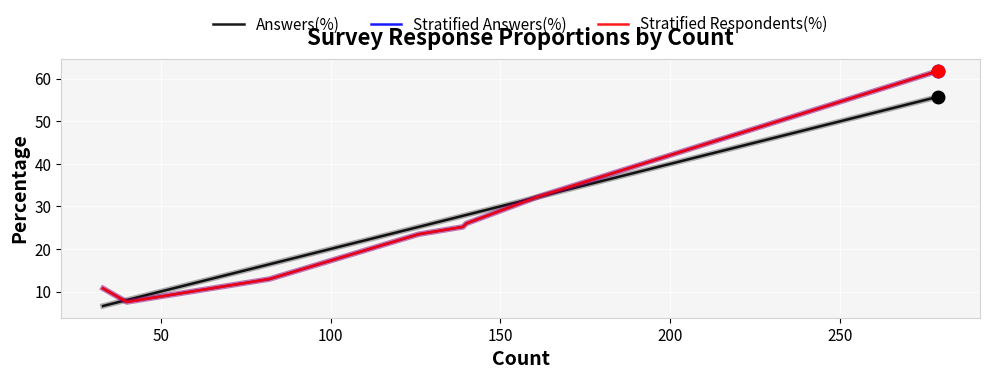

Is this an area chart (filled region under the line)?

No